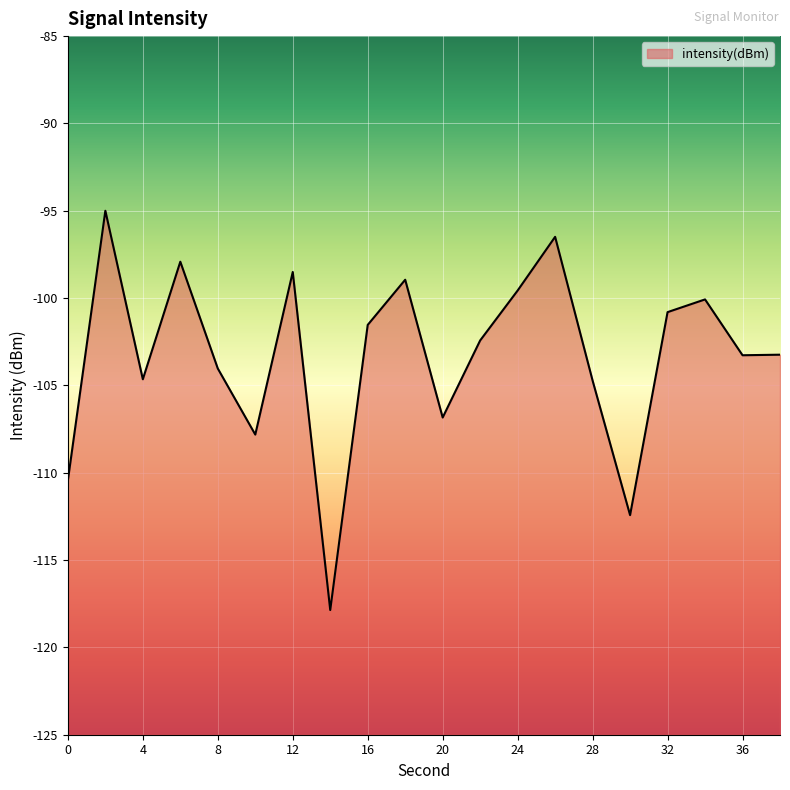

At which category does the chart reach its minimum across all series?

14